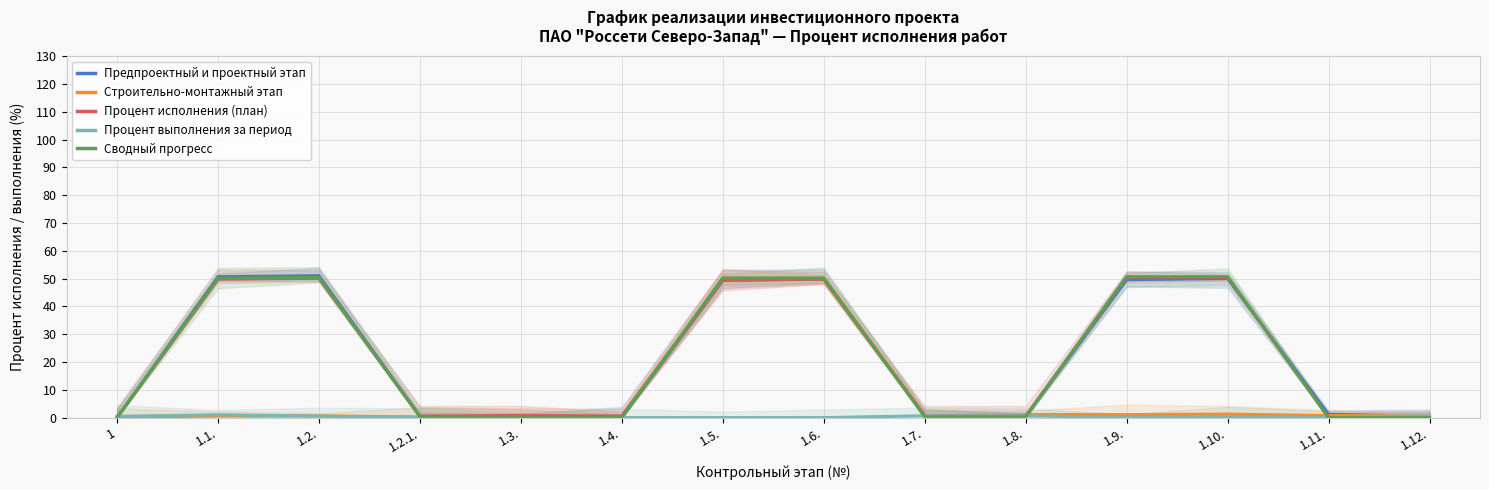

In Предпроектный и проектный этап, how many points are lower than both neighbors (excluding endpoints)?

2